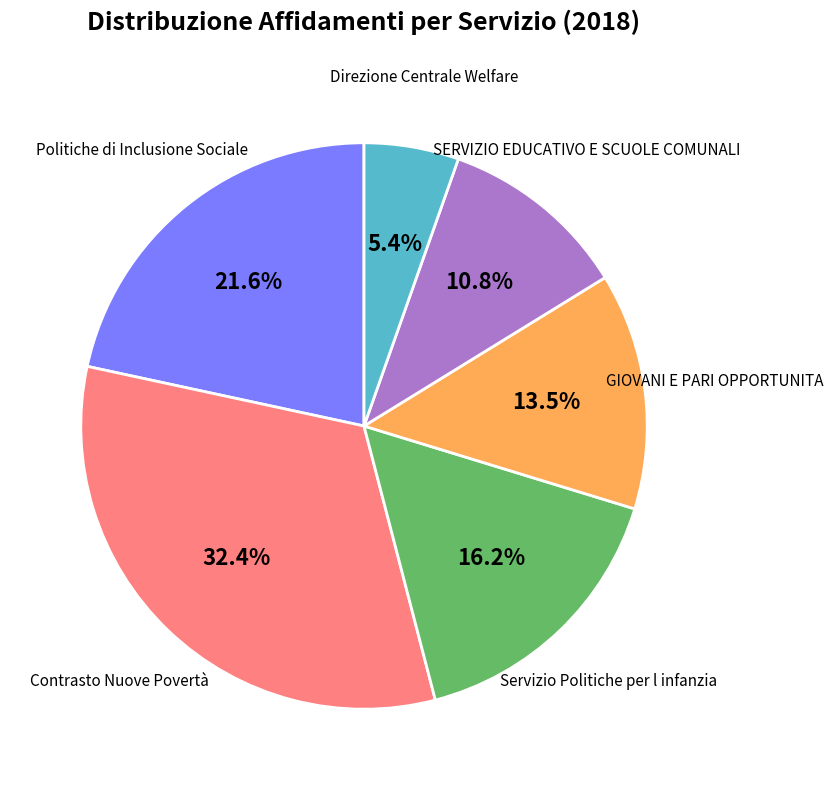

Is the sum of Direzione Centrale Welfare and Politiche di Inclusione Sociale greater than half?

No